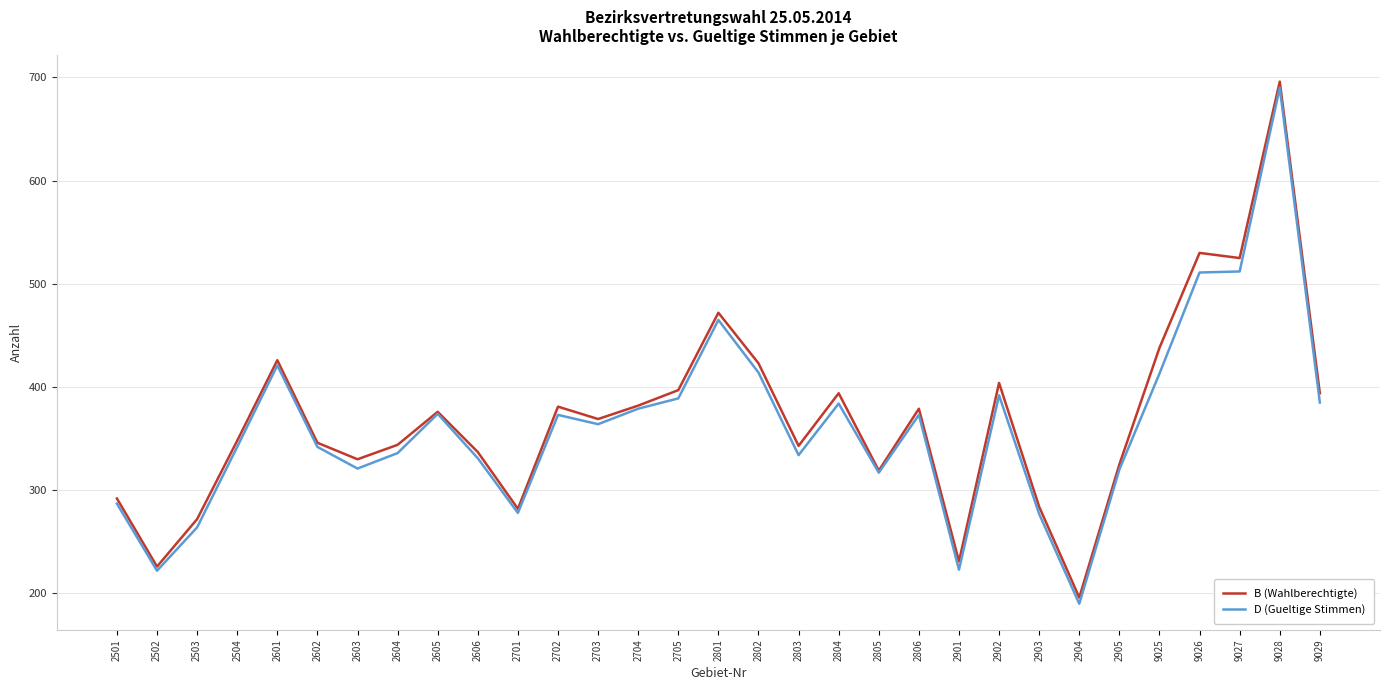

How many values in the D (Gueltige Stimmen) series are below 364?

15